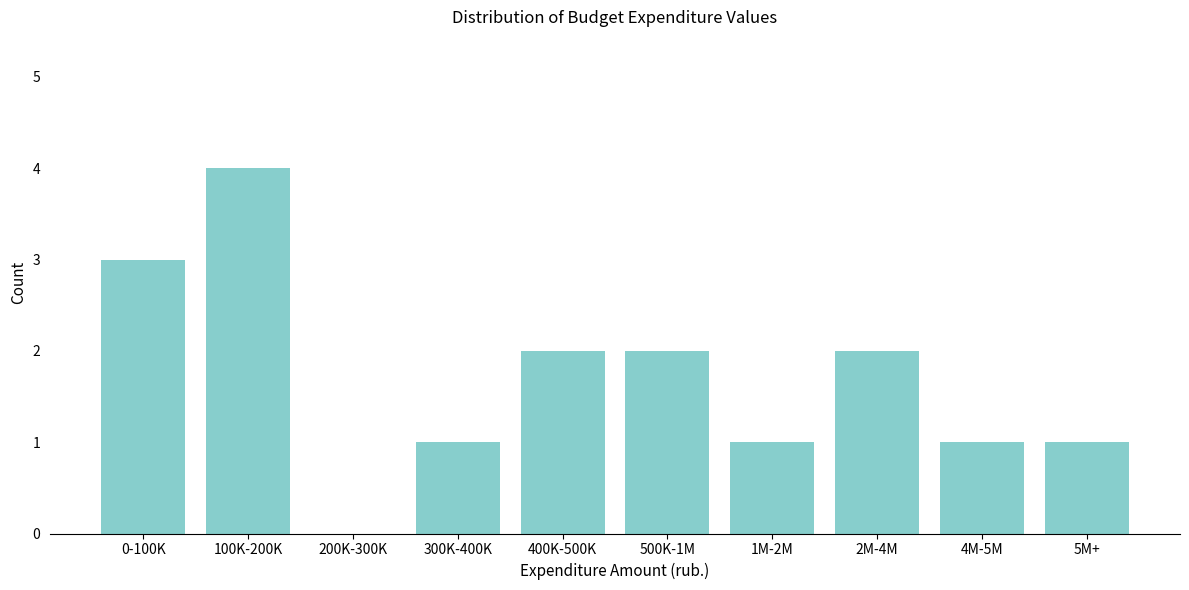

Reading right to left, extract all data points from this chart.

5M+=1	4M-5M=1	2M-4M=2	1M-2M=1	500K-1M=2	400K-500K=2	300K-400K=1	200K-300K=0	100K-200K=4	0-100K=3